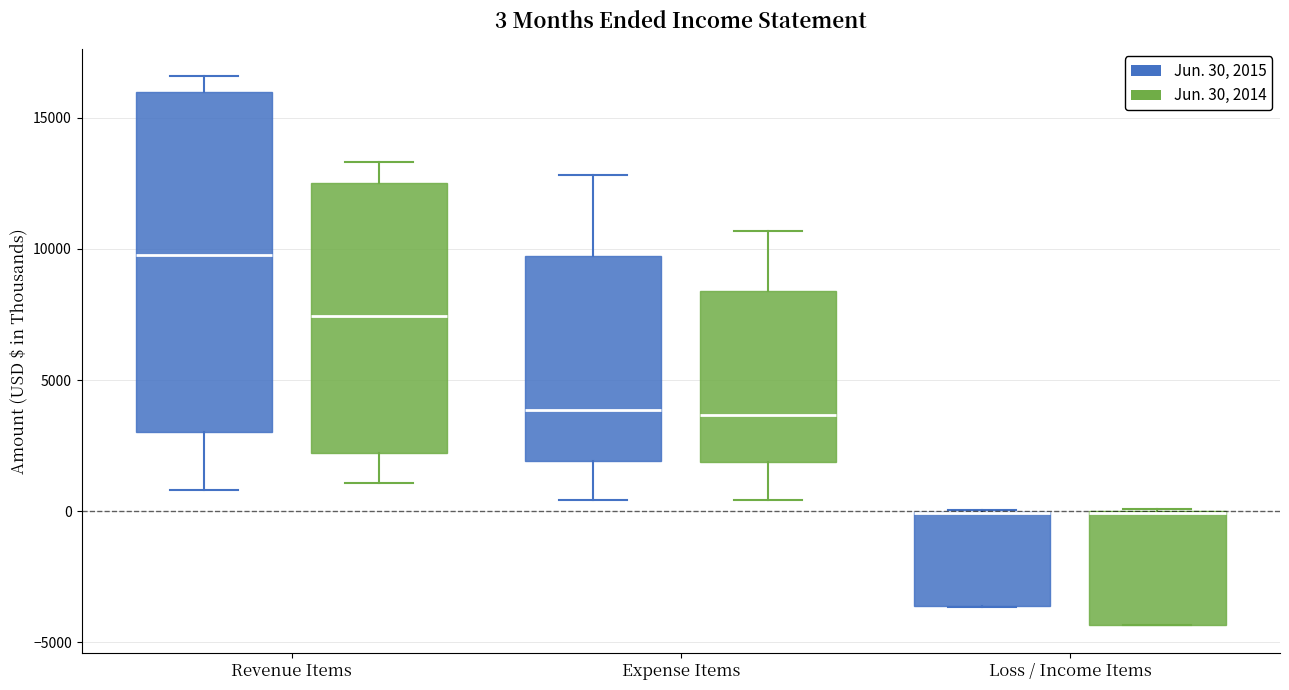

Which box is the tallest, from its lower edge to its upper edge?

Revenue Items (Jun. 30, 2015)